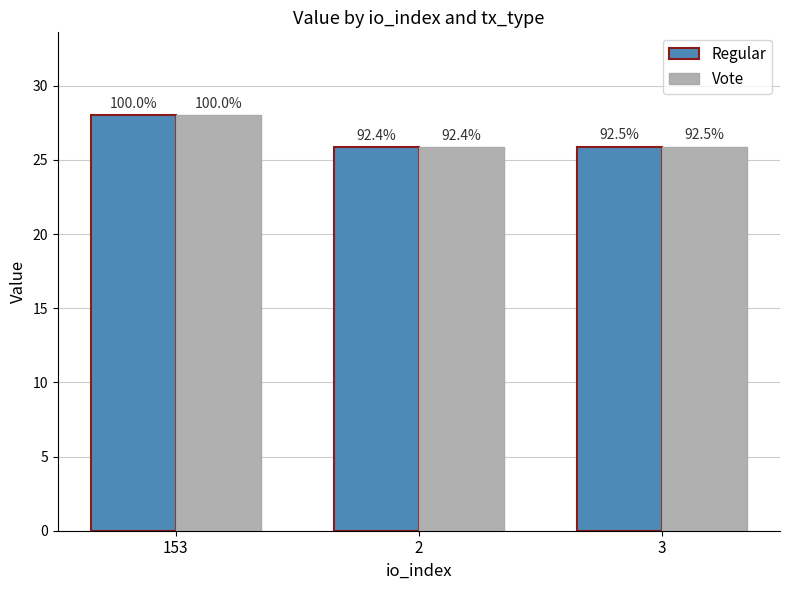

Does the chart contain any negative values?

No